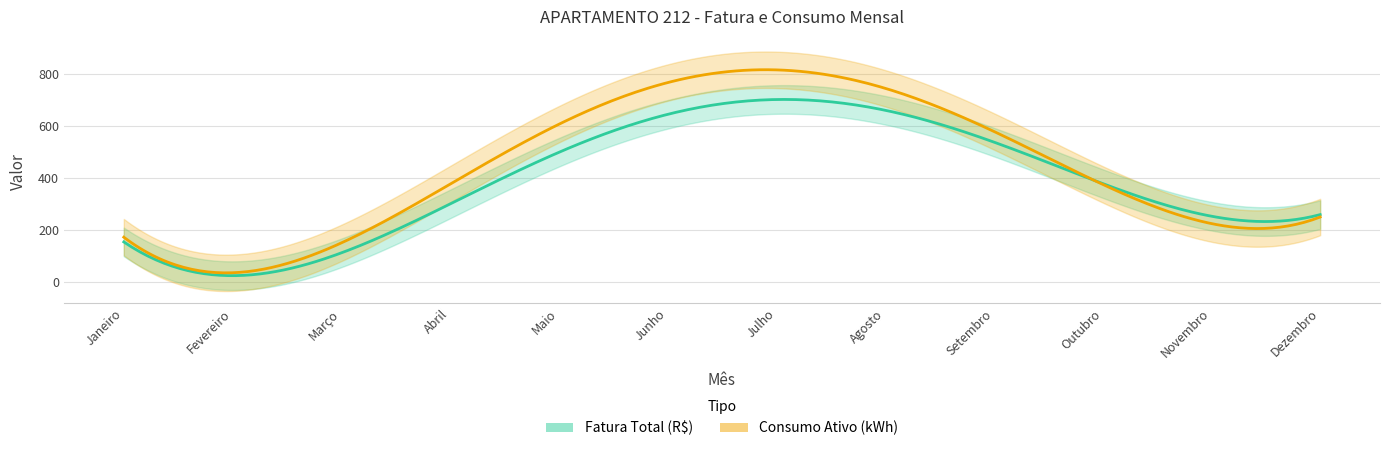

What is the sum of all Consumo Ativo (kWh) values?

5099.0